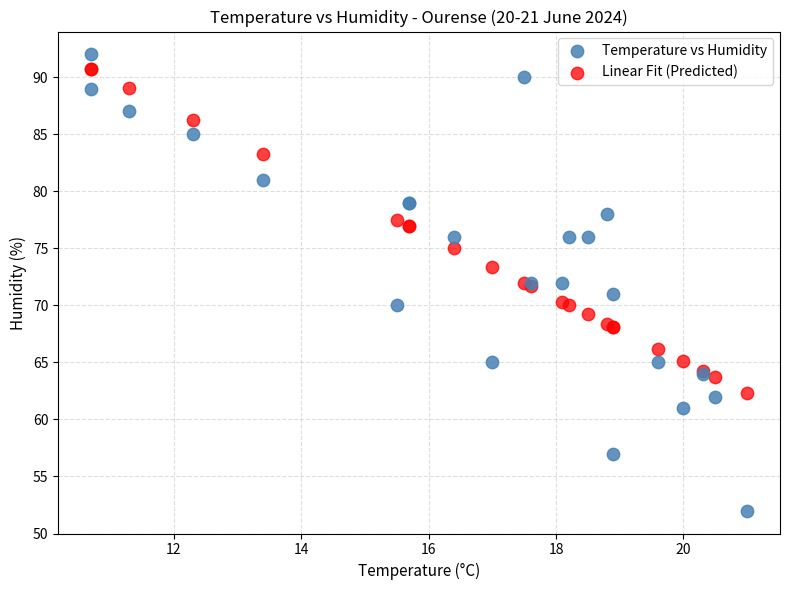

Which series contains the highest Y value?

Temperature vs Humidity